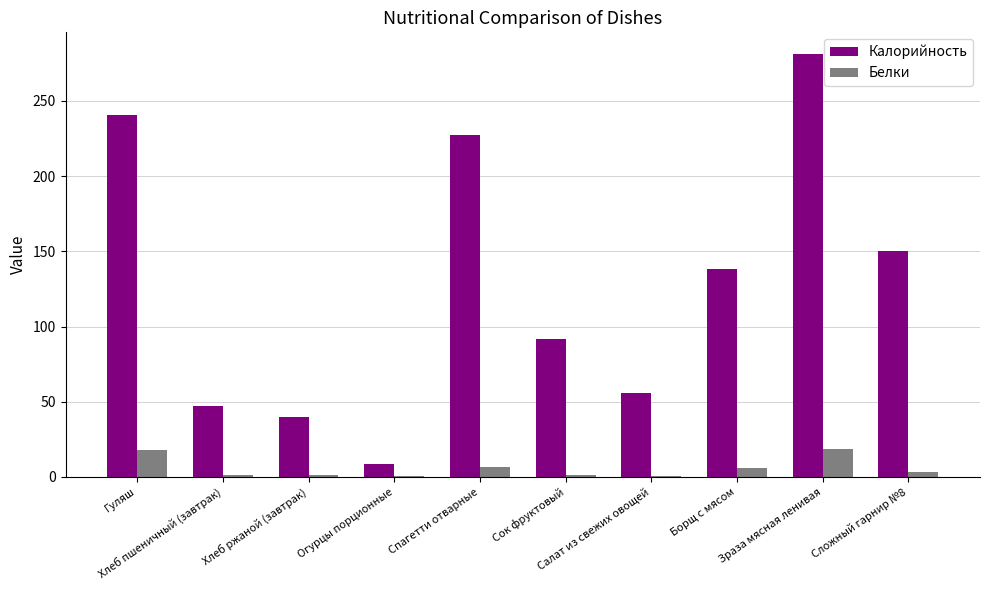

Is the value of Белки at Борщ с мясом greater than the value of Калорийность at Хлеб пшеничный (завтрак)?

No